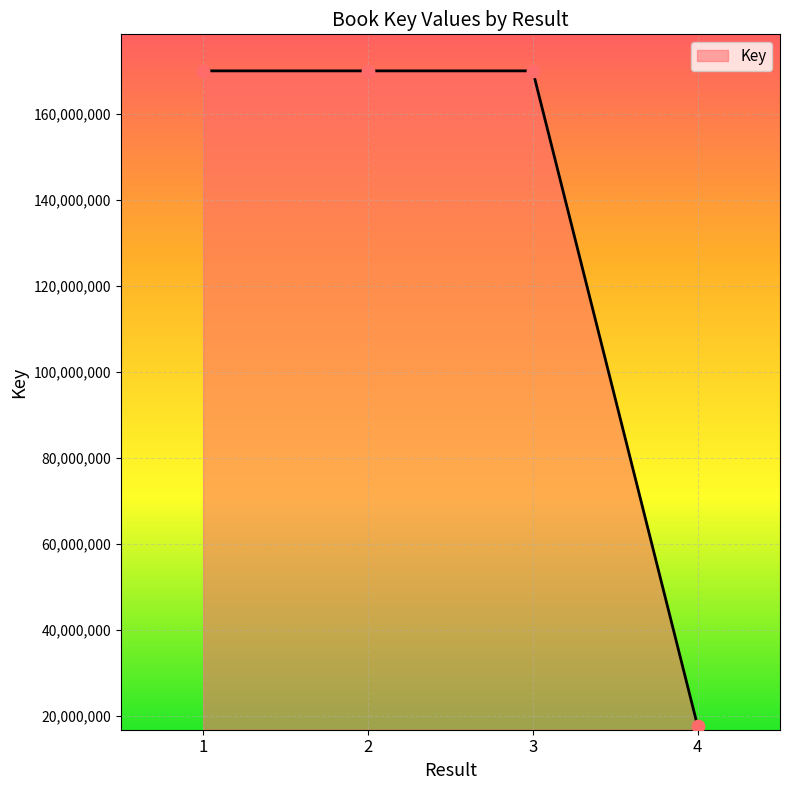

What is the ratio of the value at 4 to the value at 3?

0.1